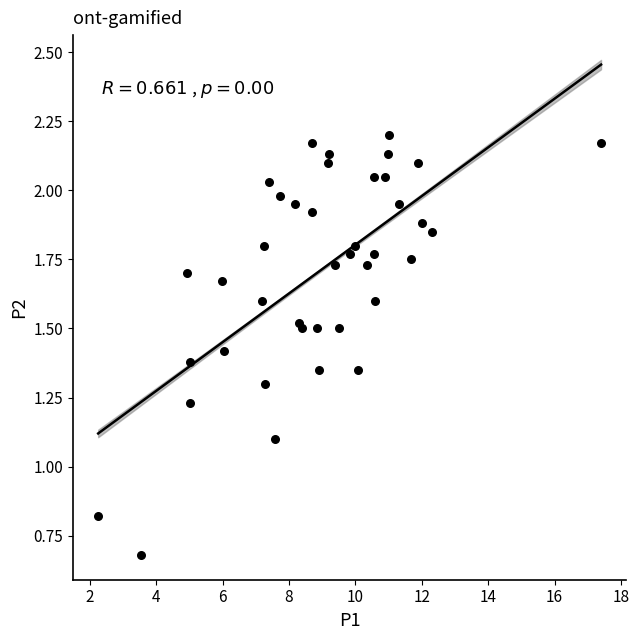

What is the range of X values (max minus min)?

15.1